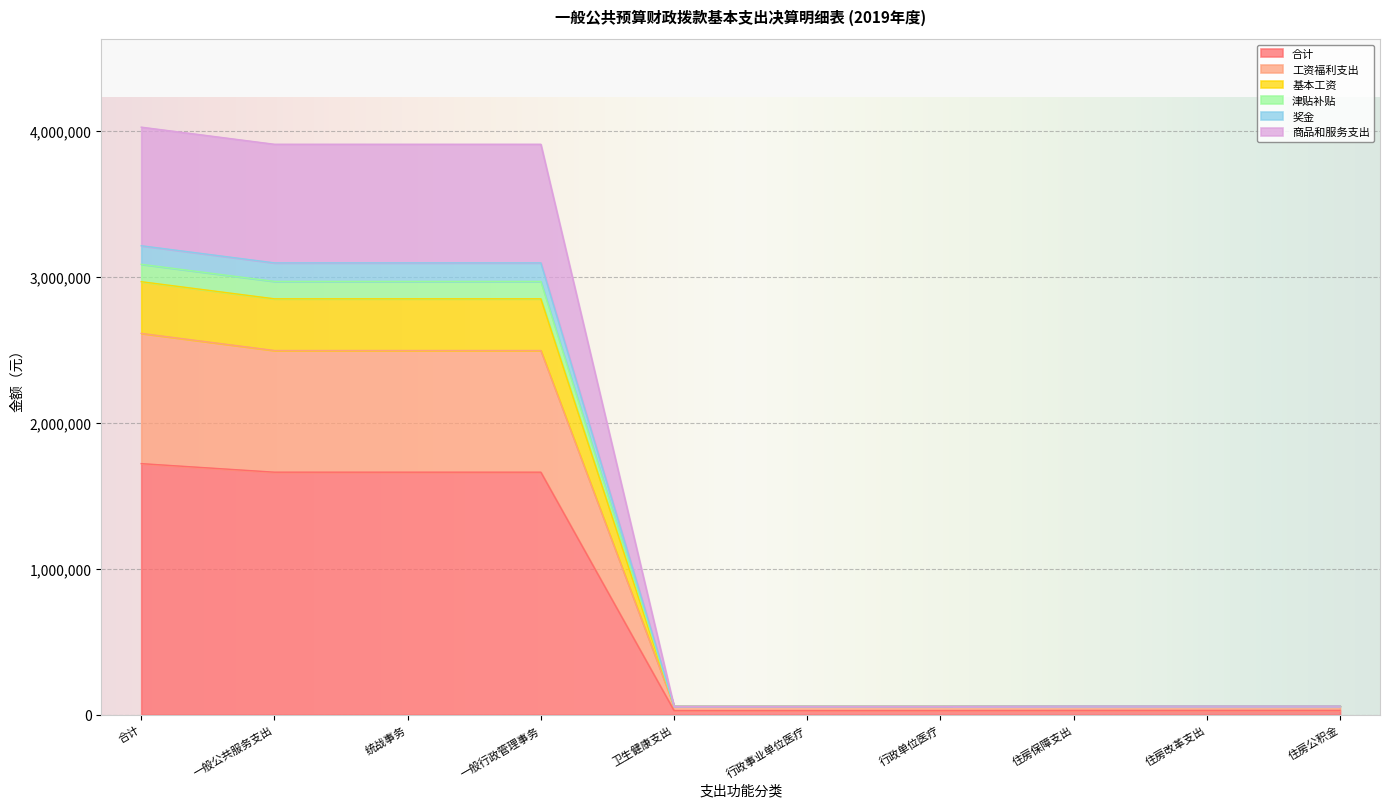

True or false: 基本工资 has a value of 57877.9 at 卫生健康支出.

True